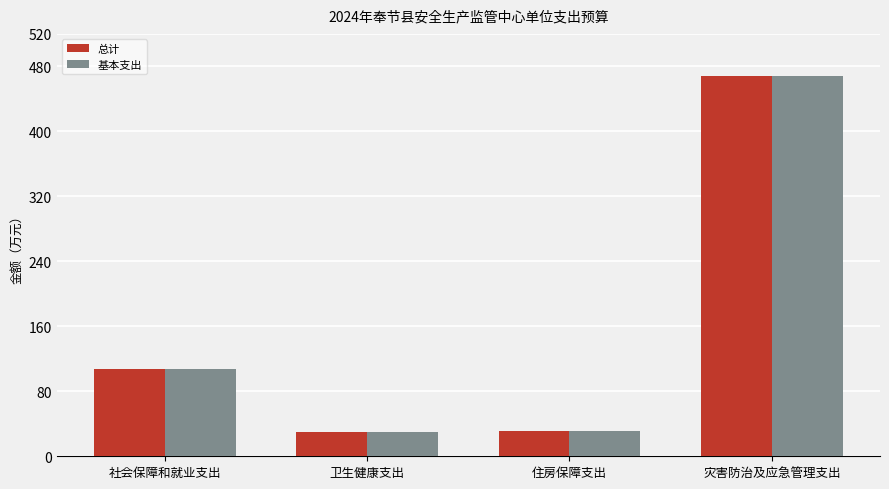

Which label corresponds to the largest value in the chart?

灾害防治及应急管理支出